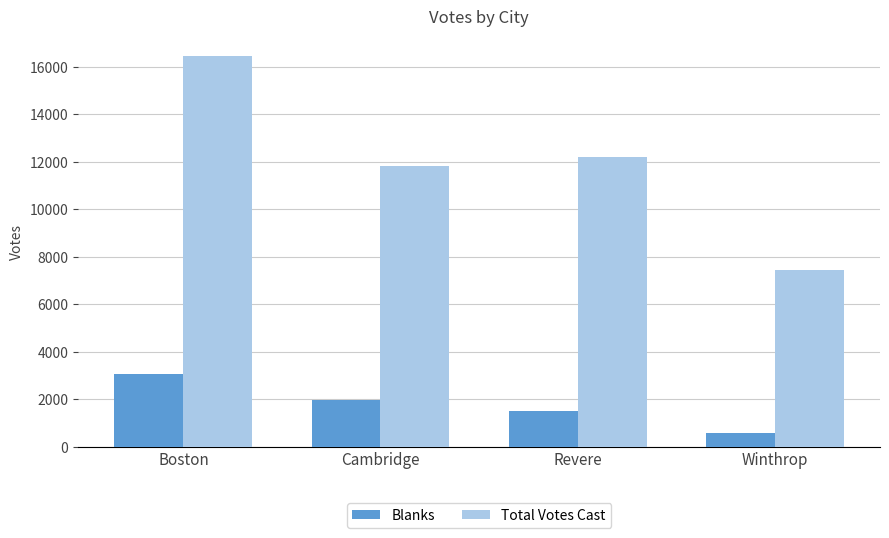

At which category is the sum across all series the highest?

Boston